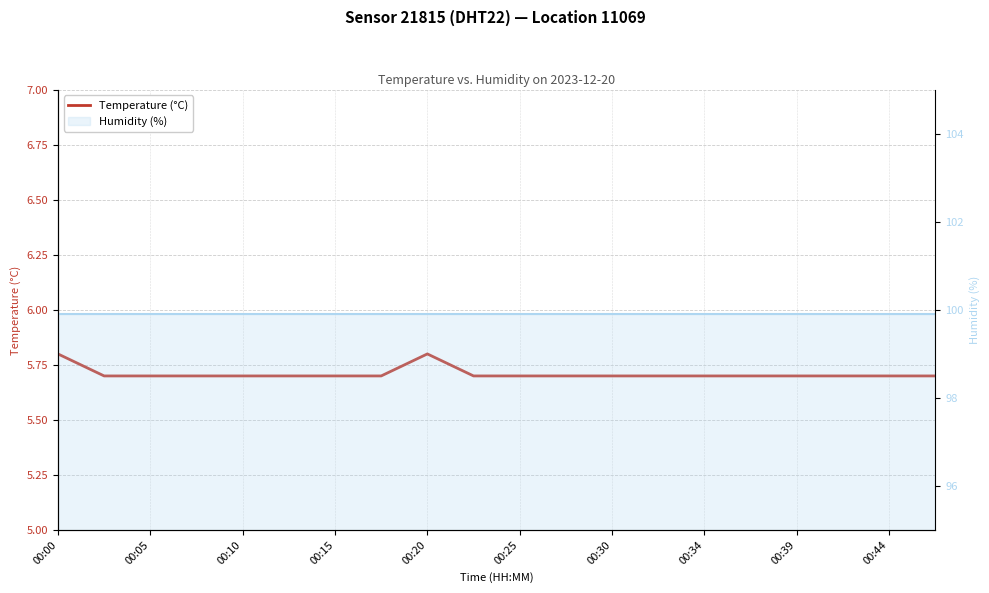

What is the maximum value shown in the chart?

5.8